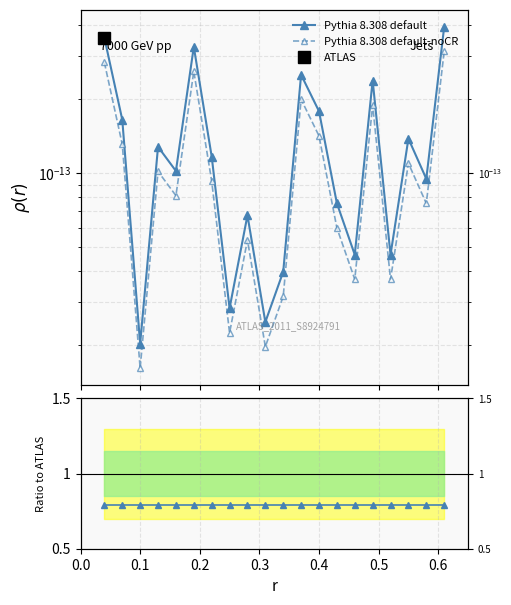

True or false: Pythia 8.308 default-noCR and Pythia 8.308 default cross at least once.

False